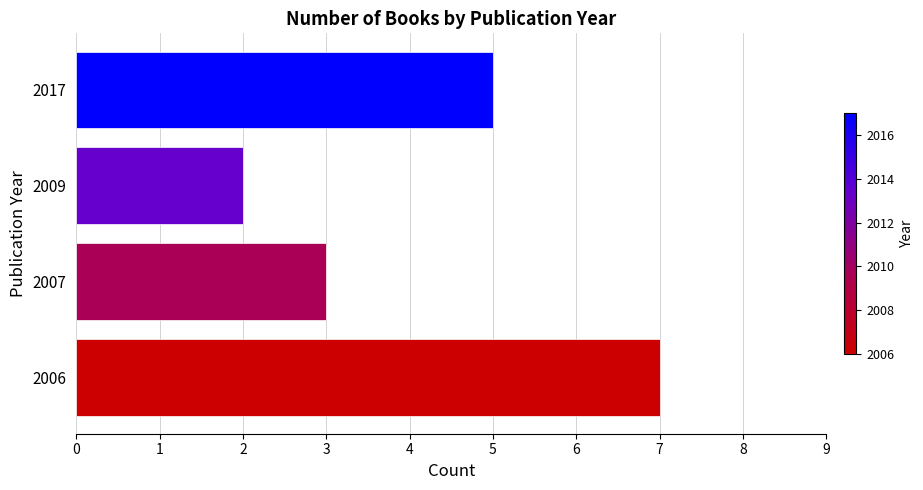

List the labels in order of value, smallest first.

2009, 2007, 2017, 2006